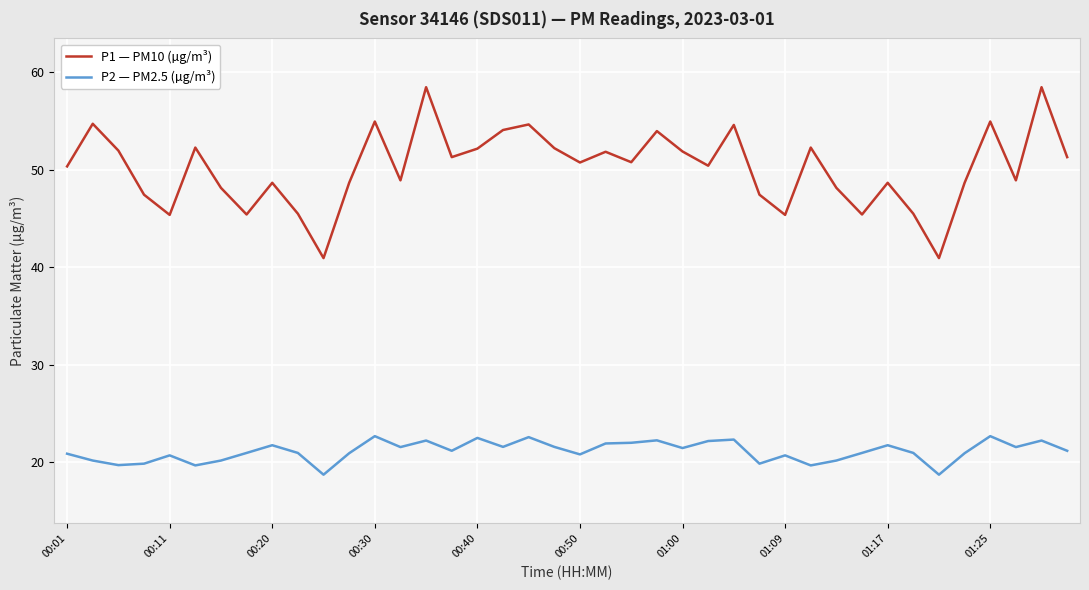

What is the maximum value for P2 — PM2.5 (µg/m³)?

22.7